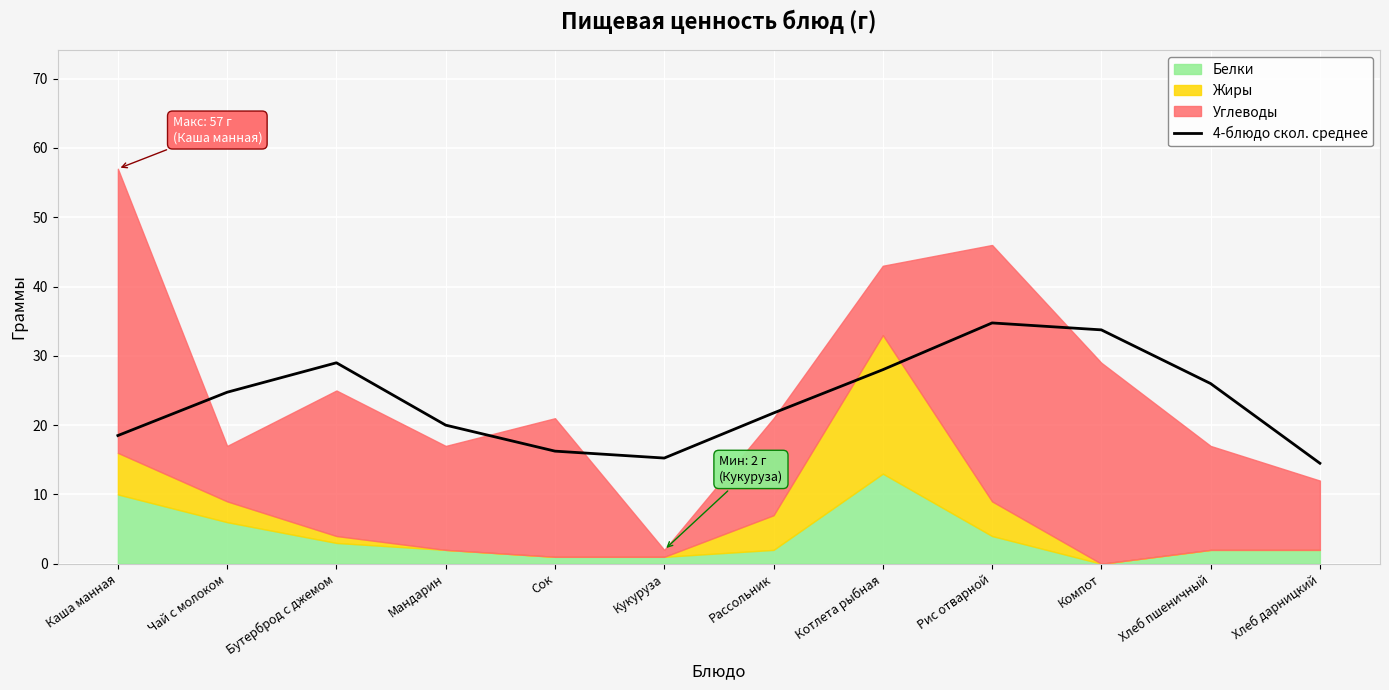

True or false: there are more than 0 points higher than both neighbors.

True